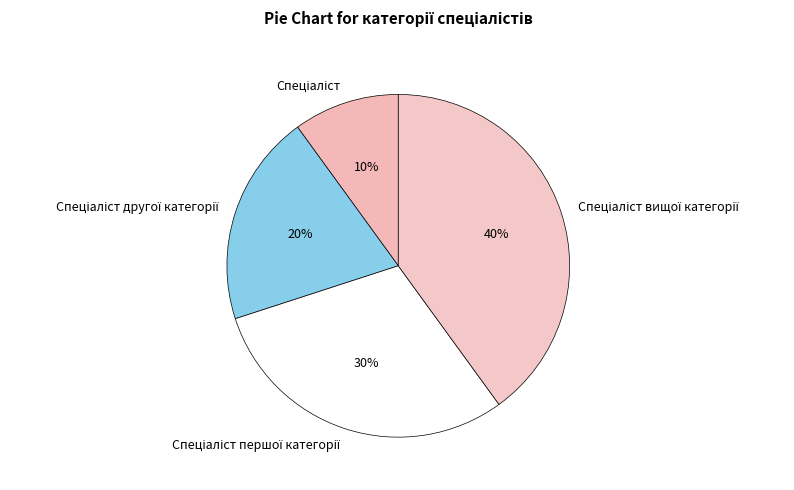

Is there any slice that represents more than half of the pie?

No